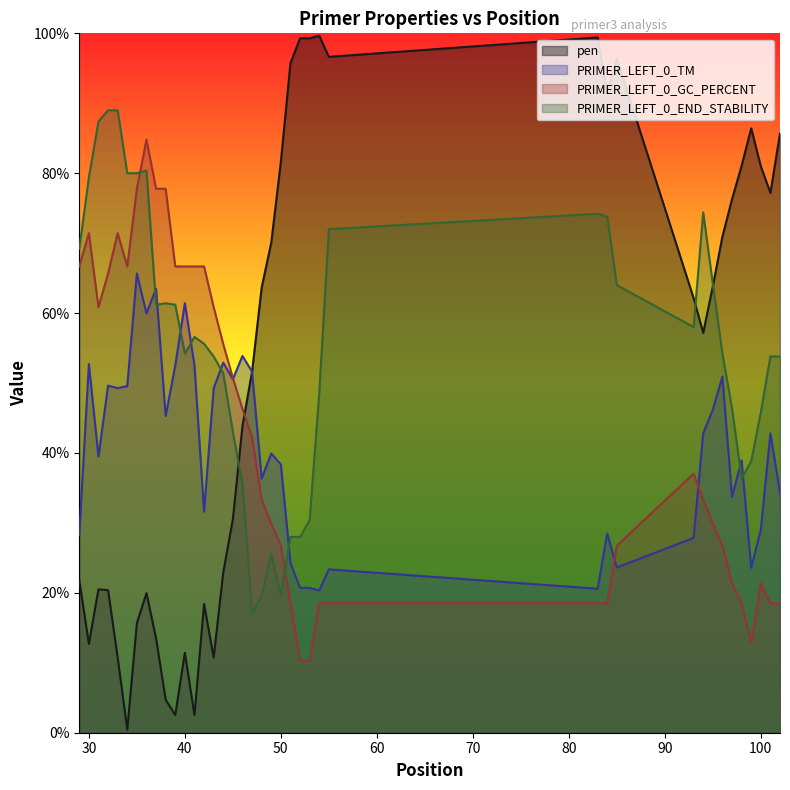

Between 42 and 85, which is larger?

85